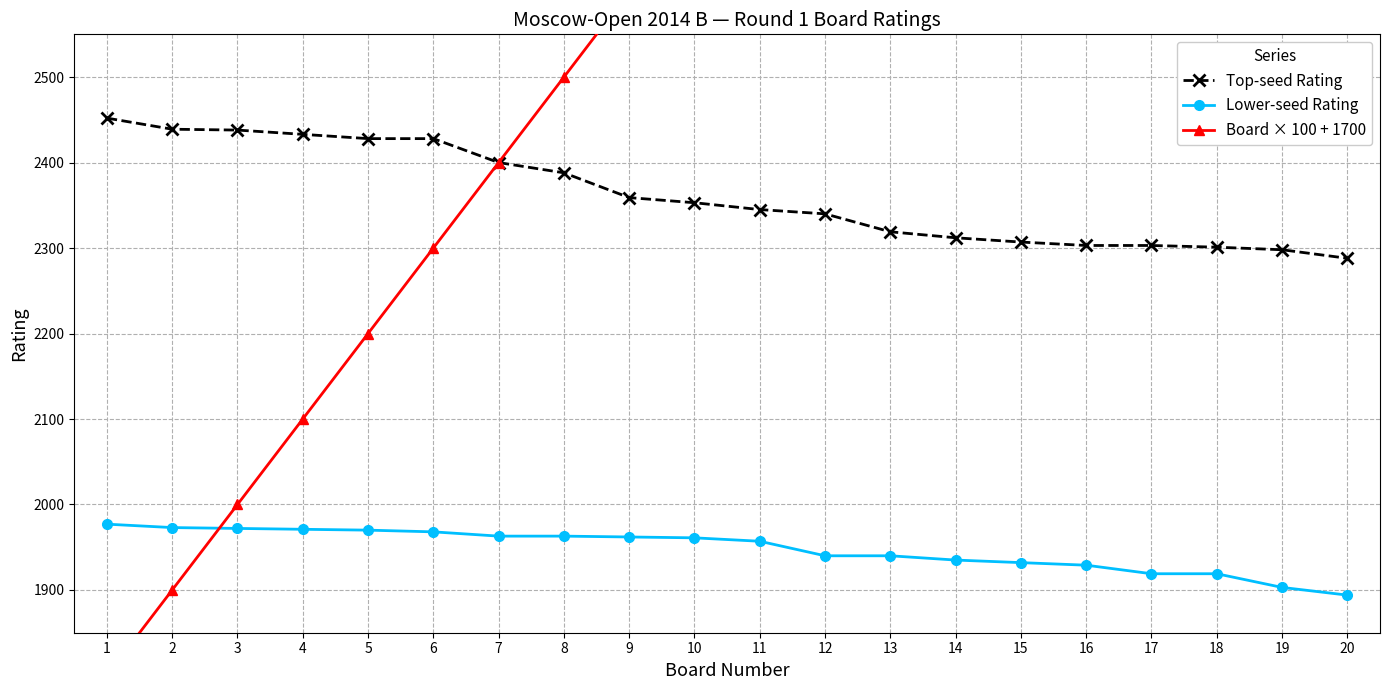

What is the difference between the maximum and minimum values in the Lower-seed Rating series?

83